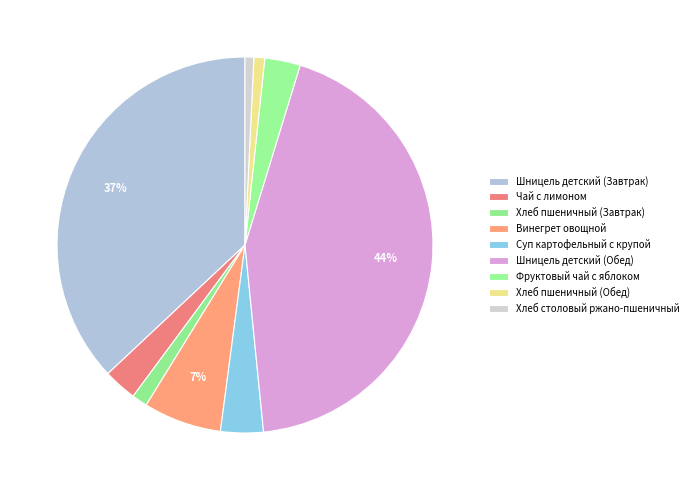

To the nearest percent, what is the difference between the largest and smallest slice percentages?

43%